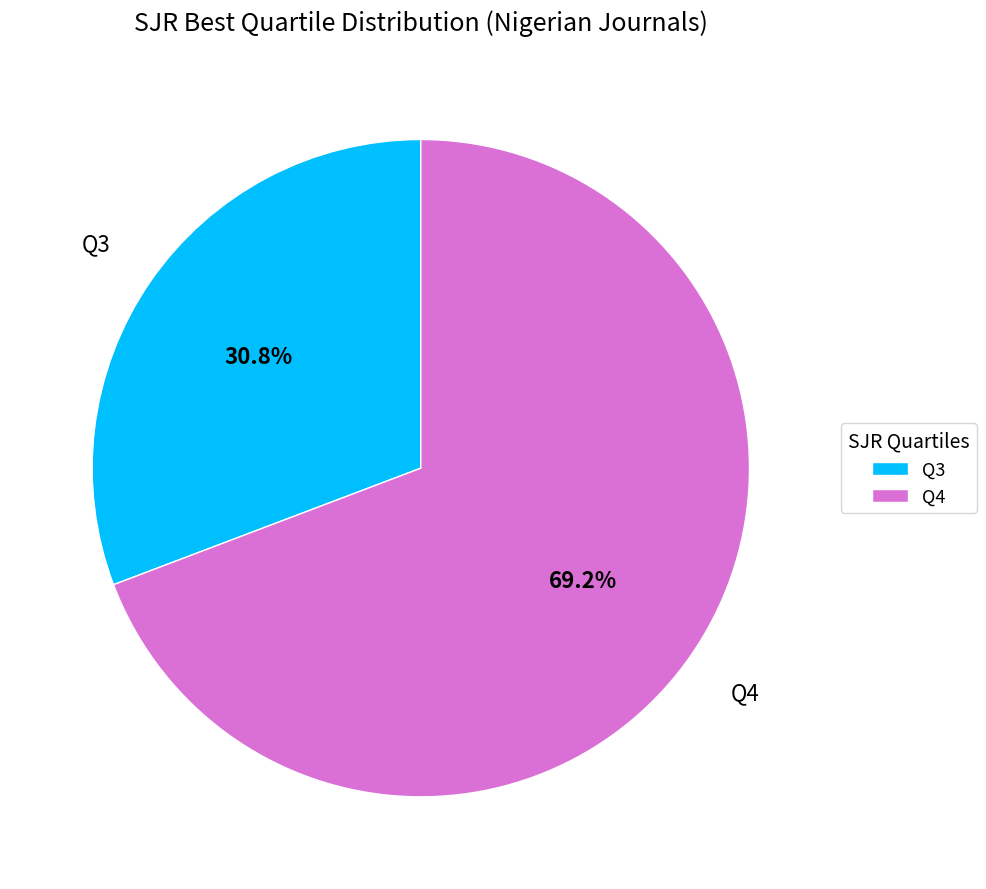

To the nearest percent, what is the difference between the Q3 and Q4 slice percentages?

38%